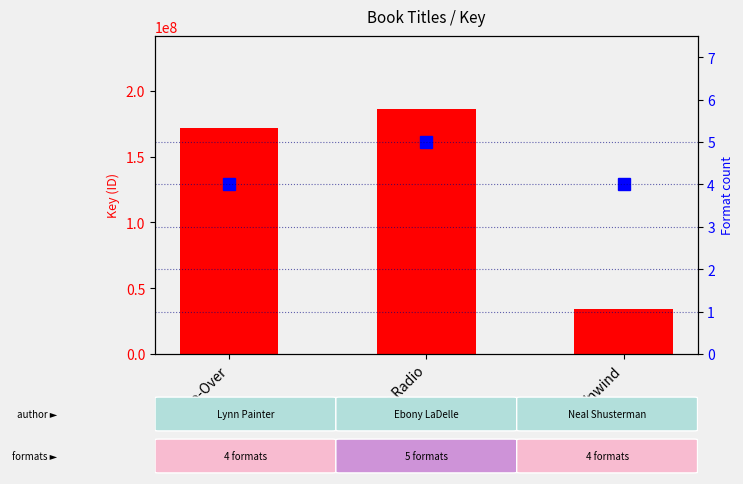

True or false: Format count has a value of 7 at Do-Over.

False